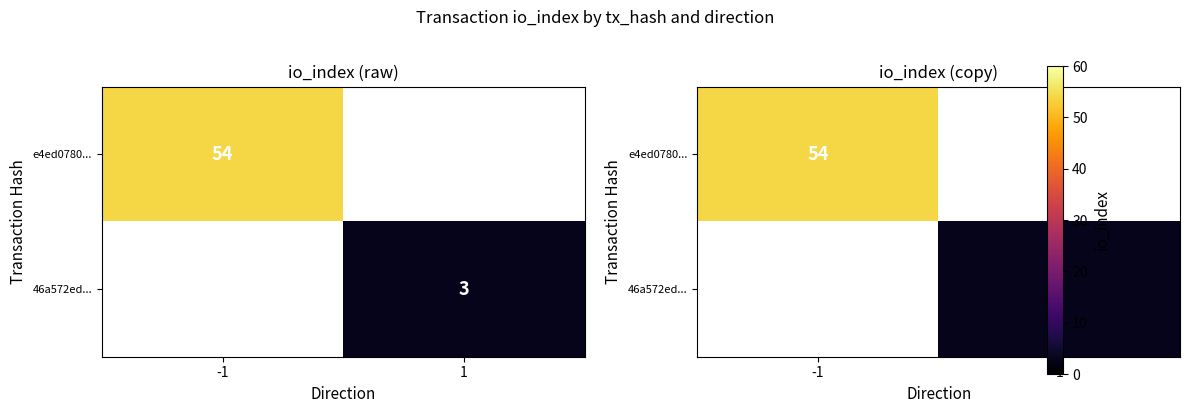

What is the lowest value of the e4ed0780... series?

54.0